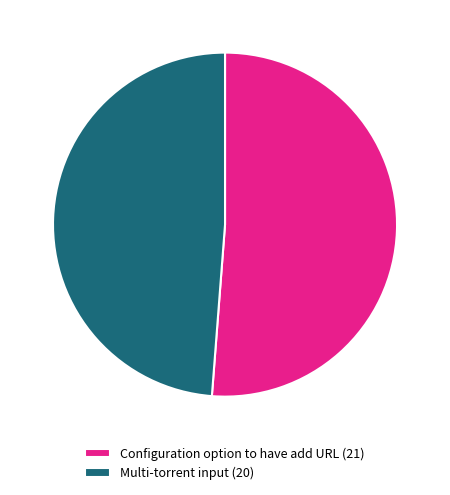

Between Configuration option to have add URL (21) and Multi-torrent input (20), which is larger?

Configuration option to have add URL (21)